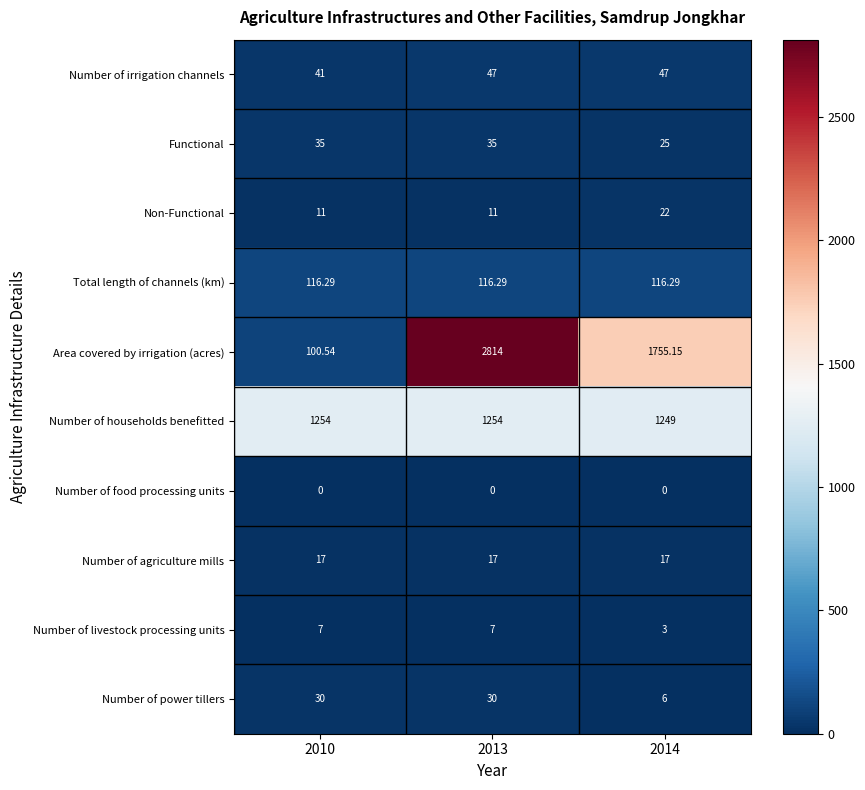

Which series has the largest range (max minus min)?

Area covered by irrigation (acres)